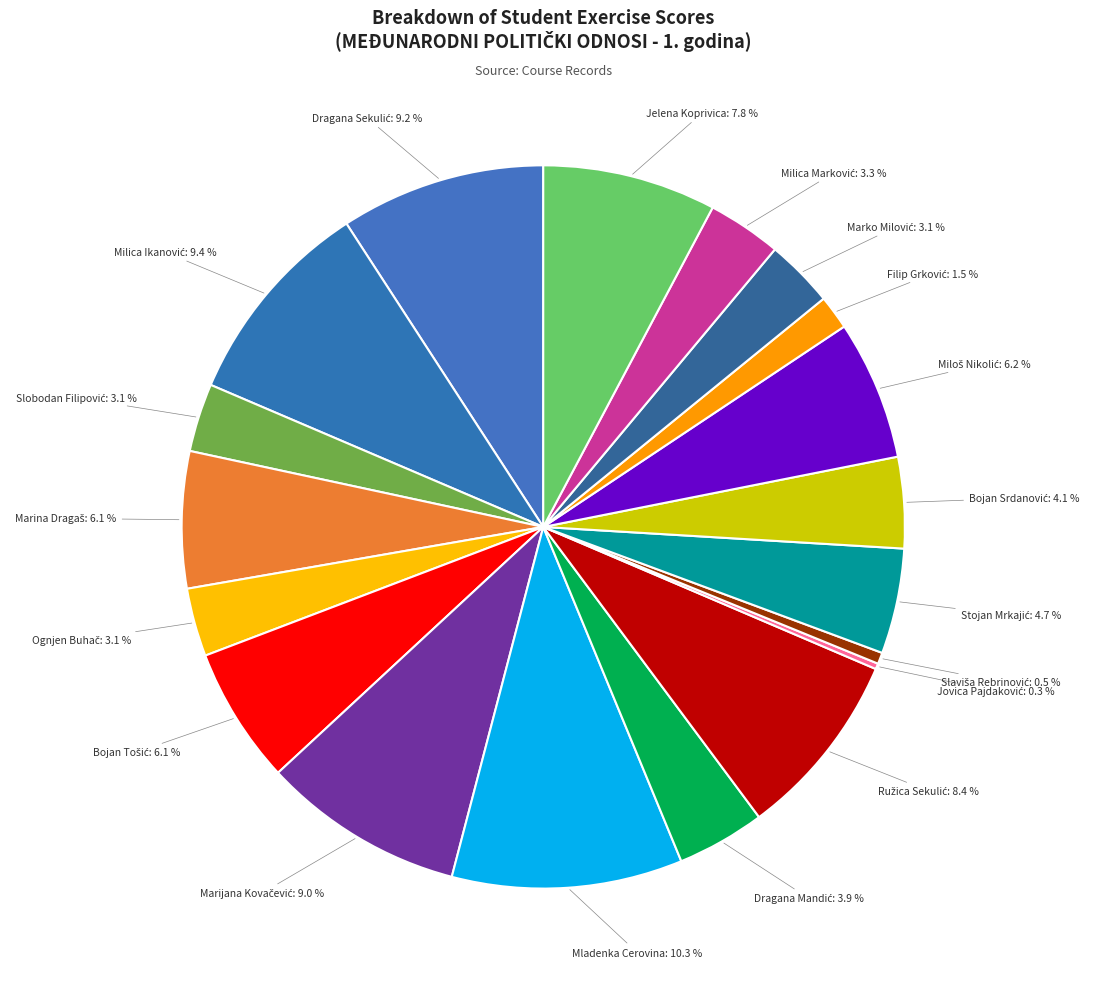

What is the largest slice in the pie chart?

Mladenka Cerovina